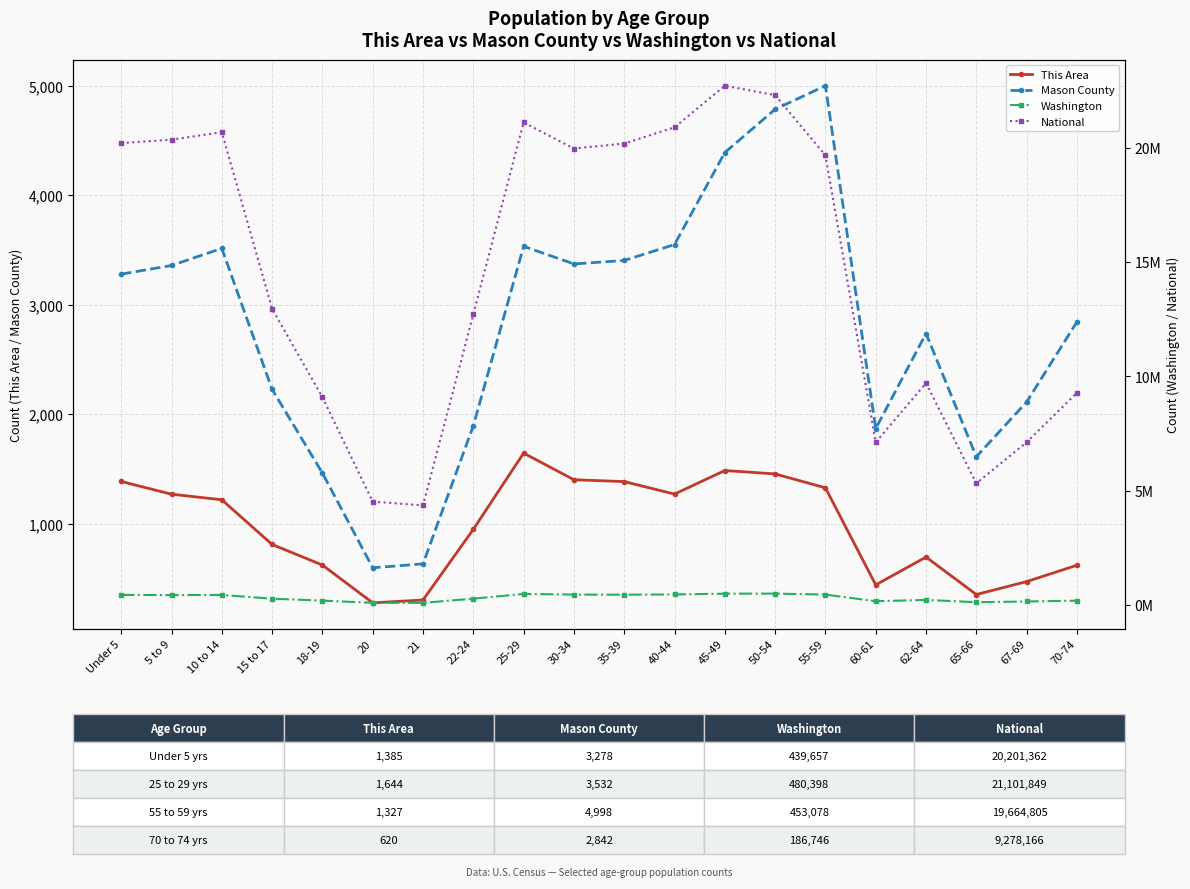

What is the minimum value shown in the chart?

277